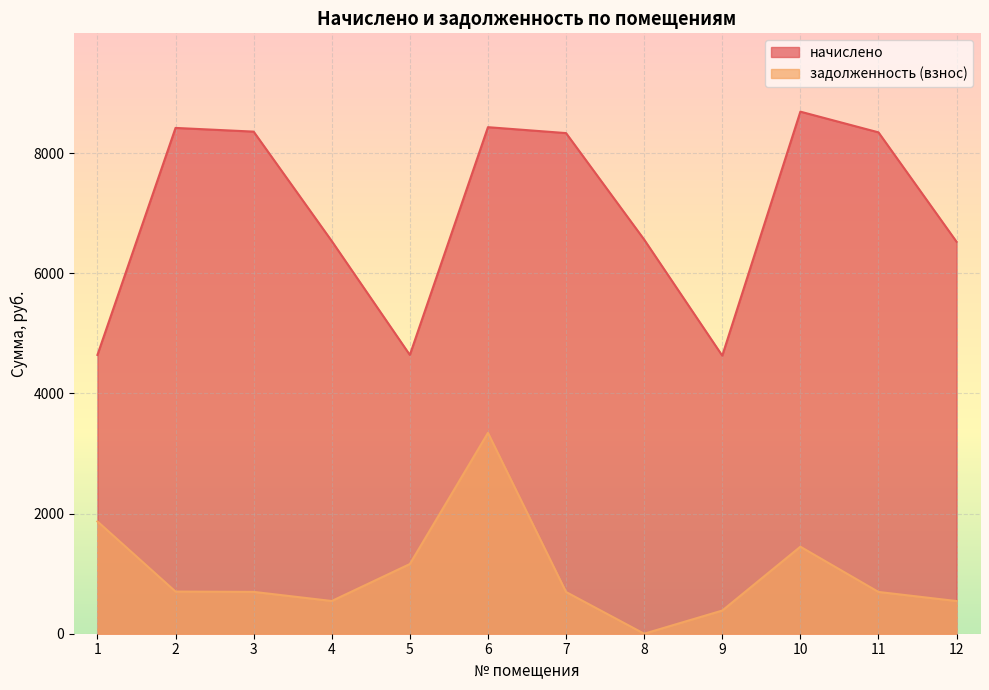

Which series has the largest range (max minus min)?

начислено